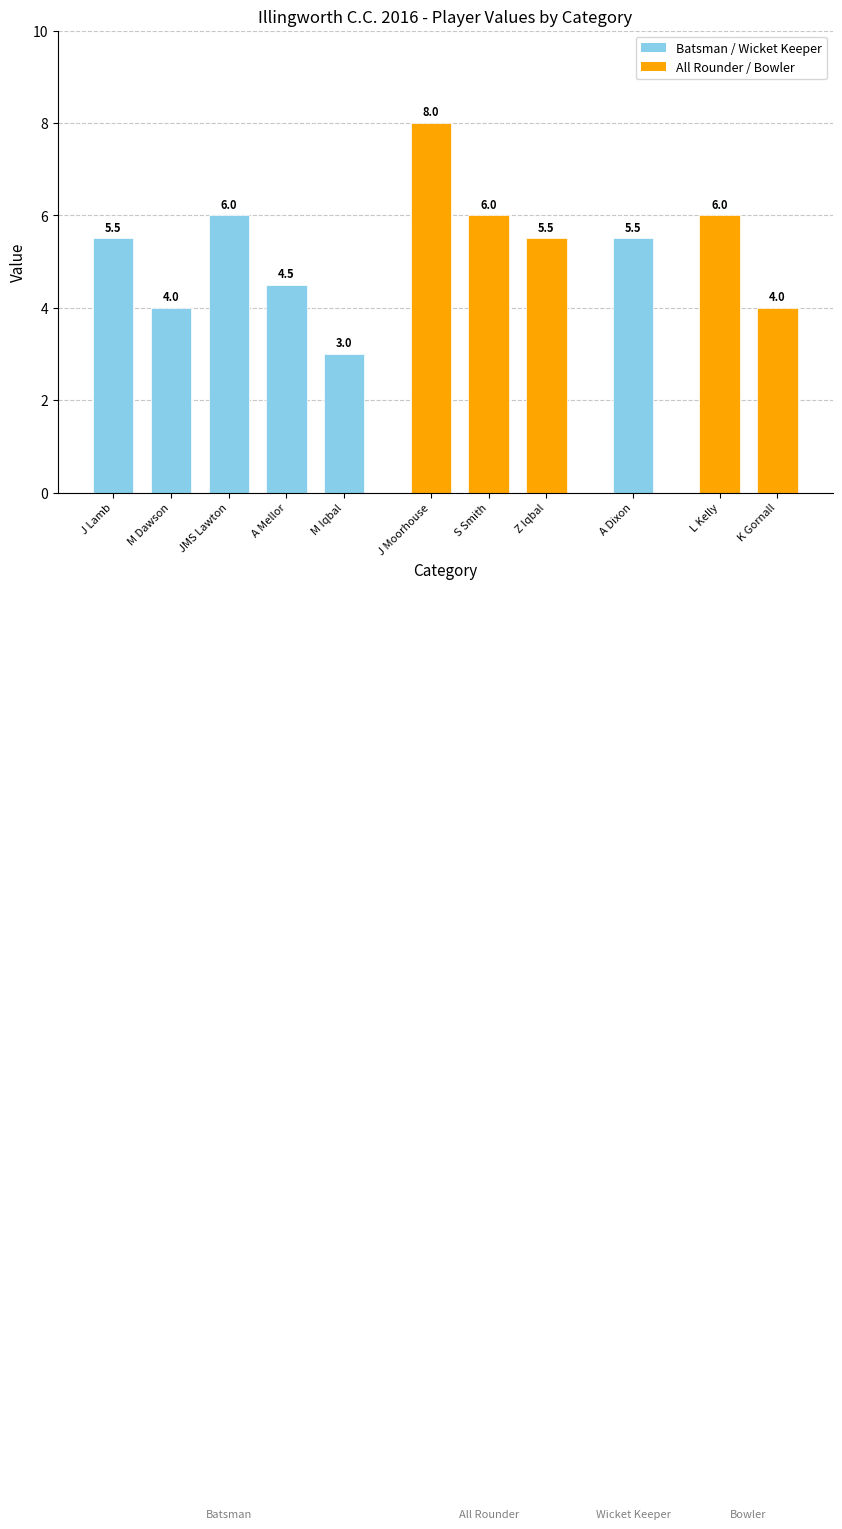

What is the change in value from M Dawson to M Iqbal?

-1.0